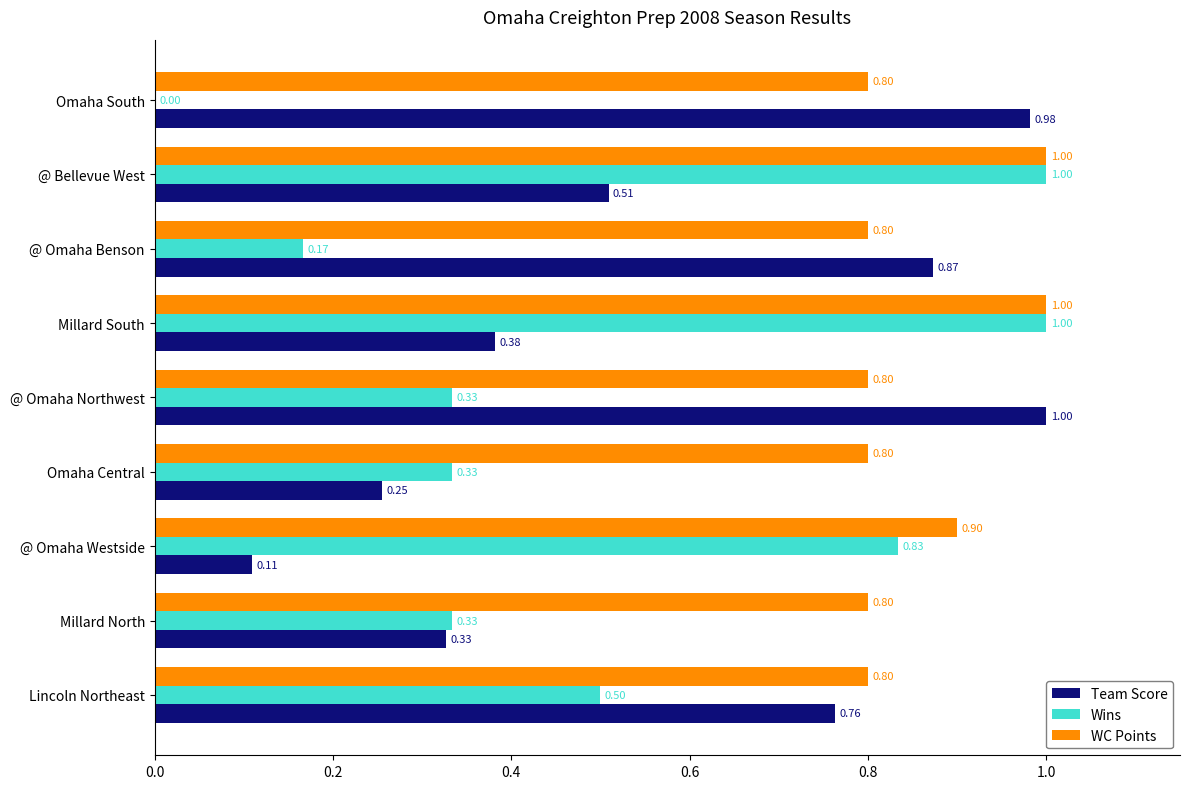

Which series has the largest total across all categories?

WC Points